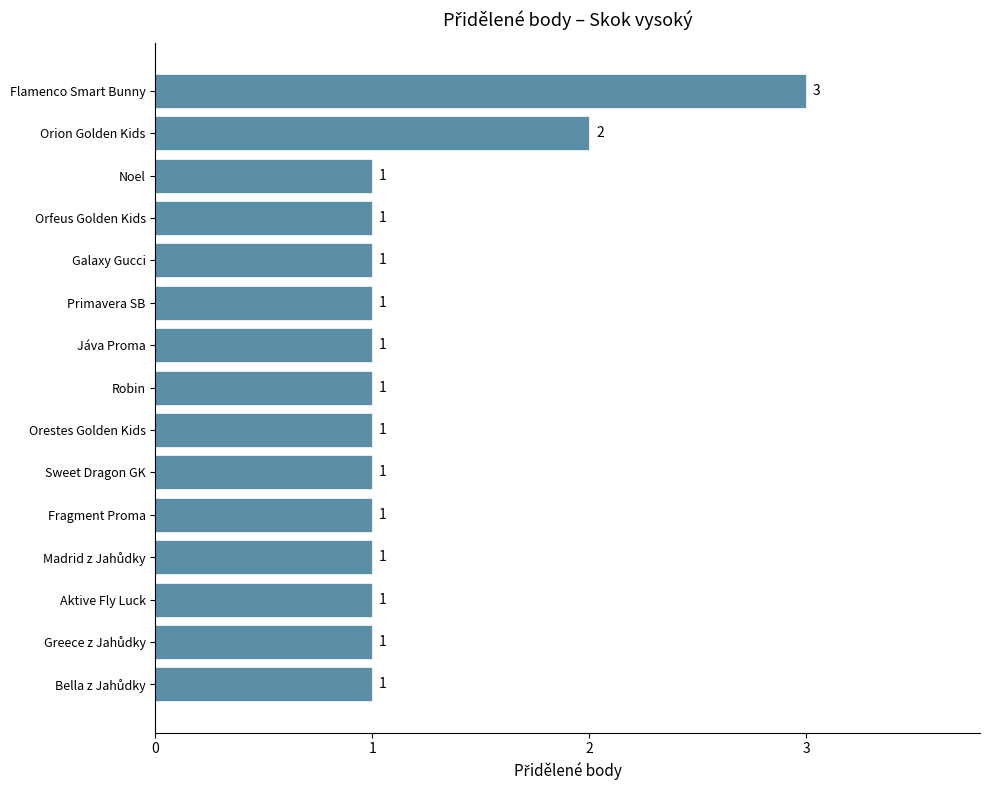

What is the minimum value shown in the chart?

1